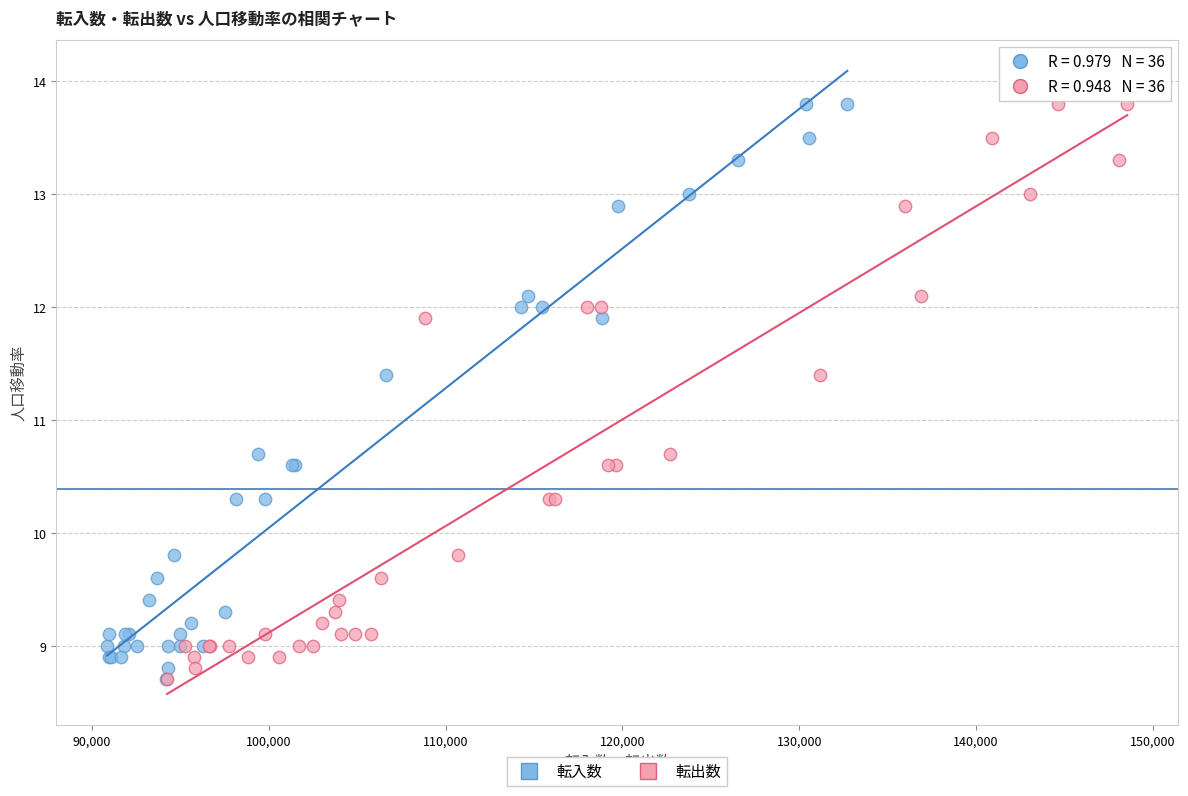

What are all the series names shown in the legend?

転入数, 転出数